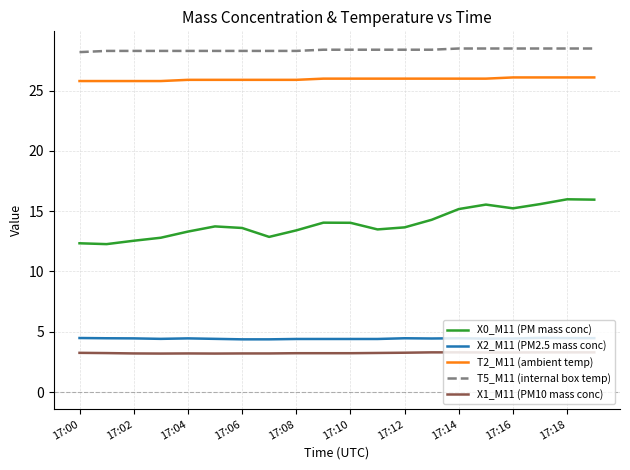

True or false: X0_M11 (PM mass conc) and T5_M11 (internal box temp) intersect in this chart.

False